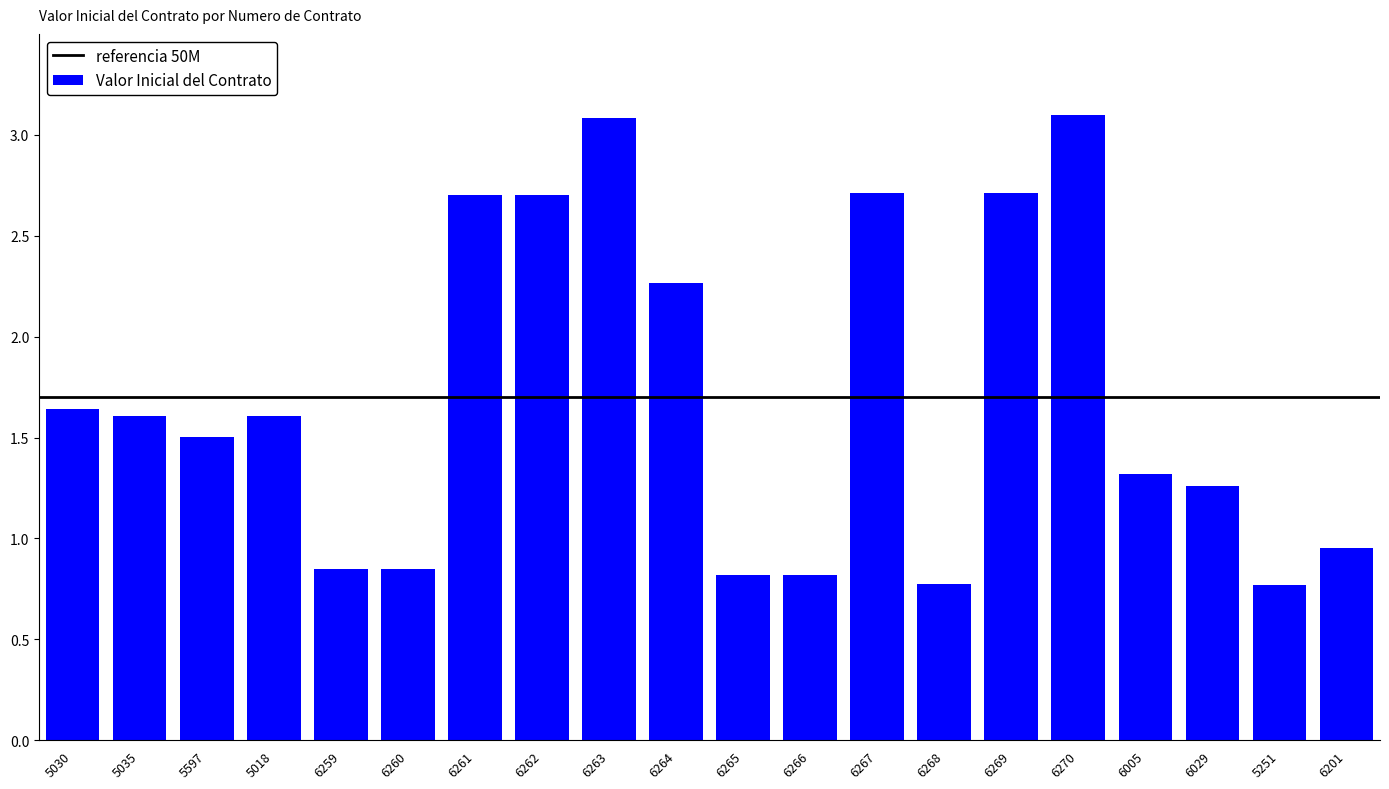

What is the greatest value displayed?

3.1